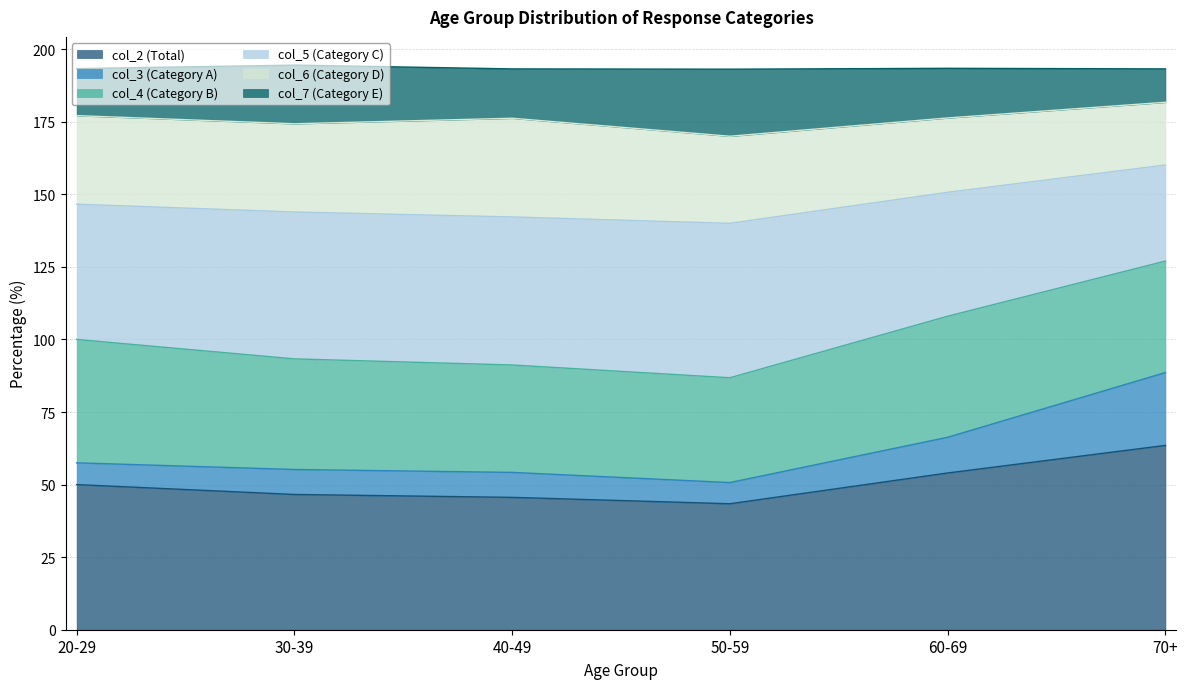

The col_2 (Total) series shows 68.7 at 20-29. True or false?

False